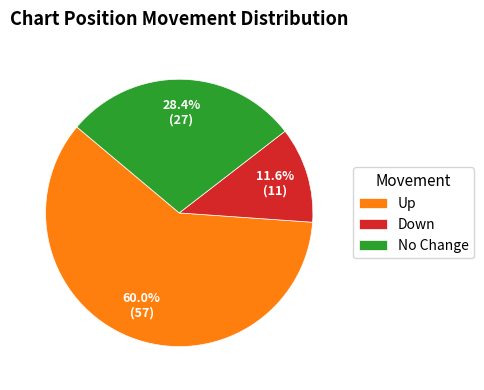

Approximately how many times larger is the value at Down compared to No Change?

0.4